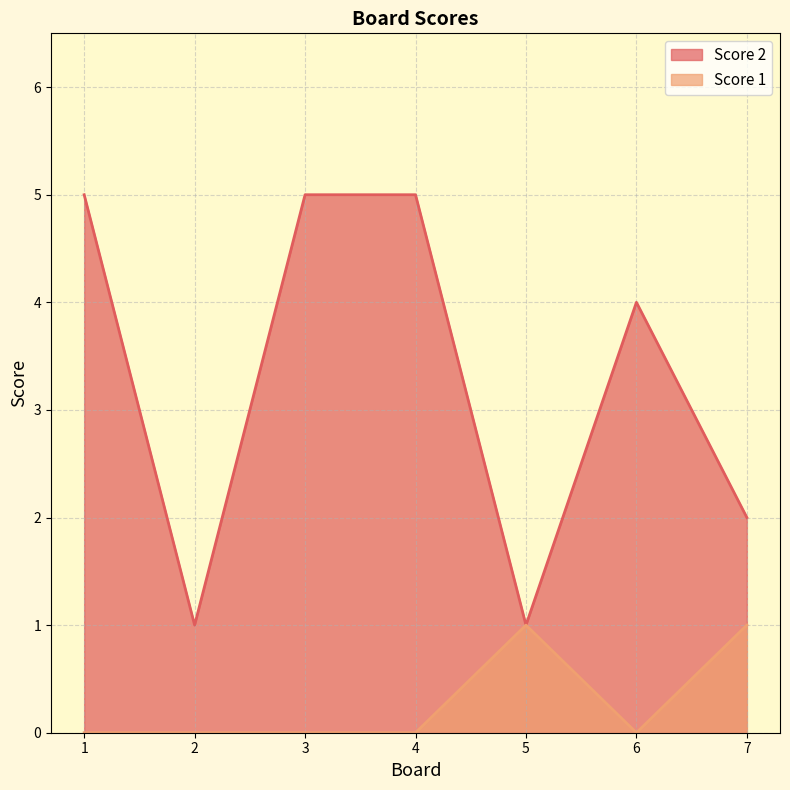

Reading left to right, list all the values displayed in this chart.

Score 2: 1=5	2=1	3=5	4=5	5=1	6=4	7=2
Score 1: 1=0	2=0	3=0	4=0	5=1	6=0	7=1